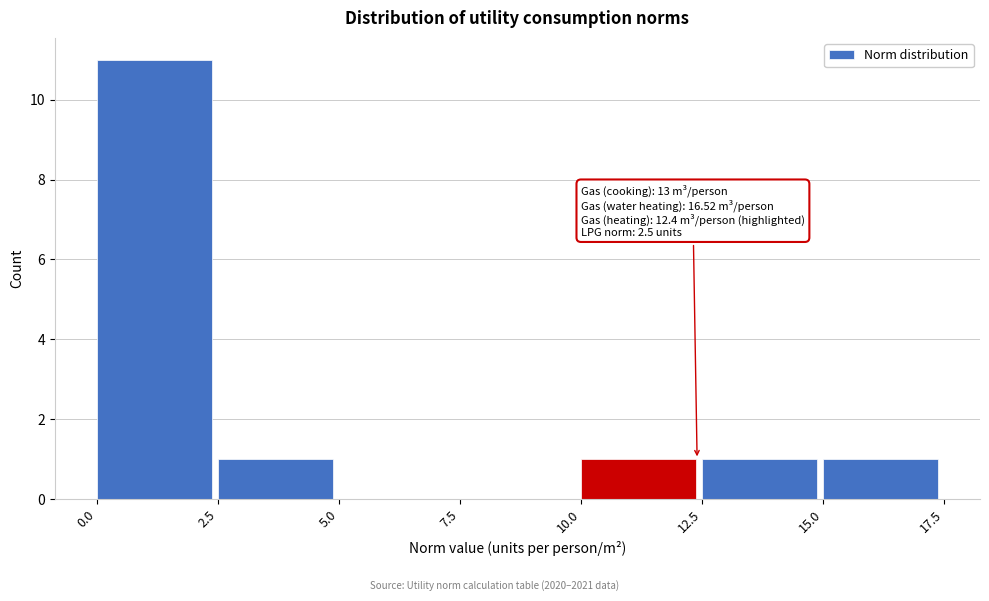

Which range on the x-axis has the tallest bar?

0.0 to 2.5